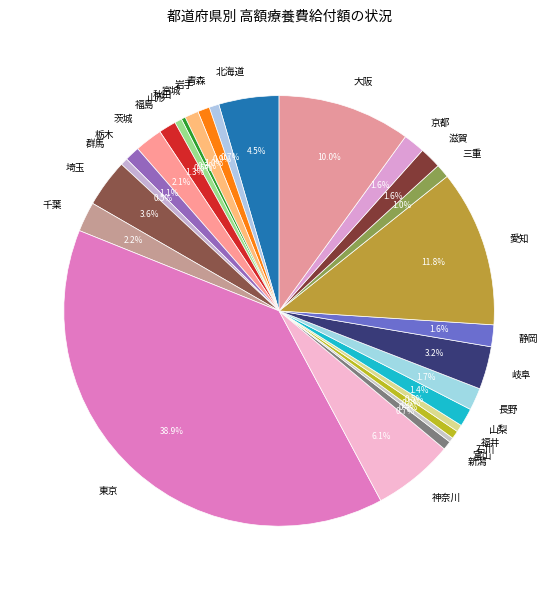

Which slice is the largest?

東京